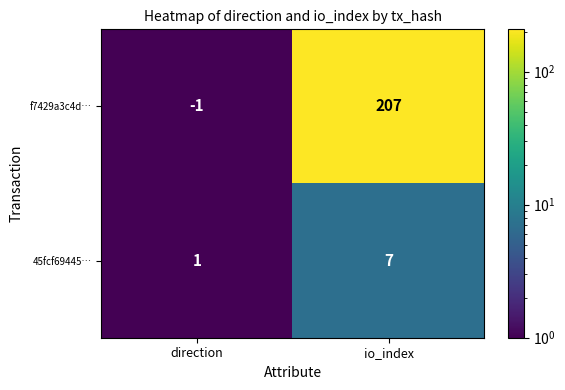

What is the sum of all f7429a3c4d… values?

206